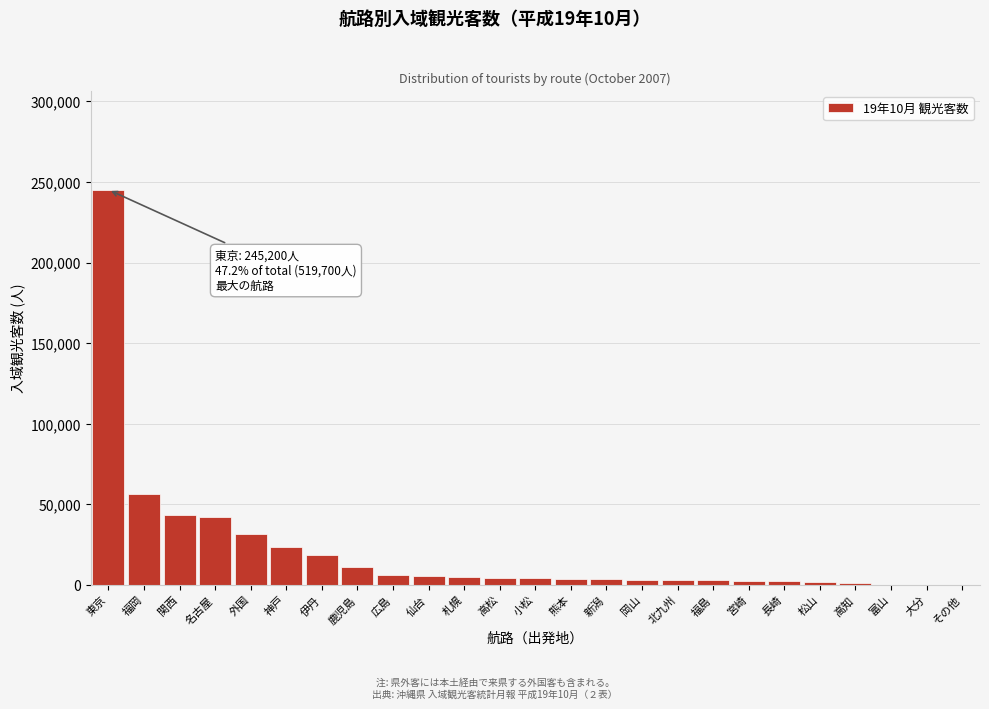

Which label corresponds to the largest value in the chart?

東京